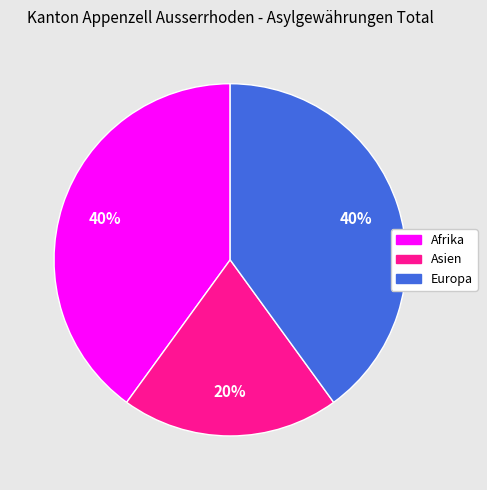

How many slices are in this pie chart?

3